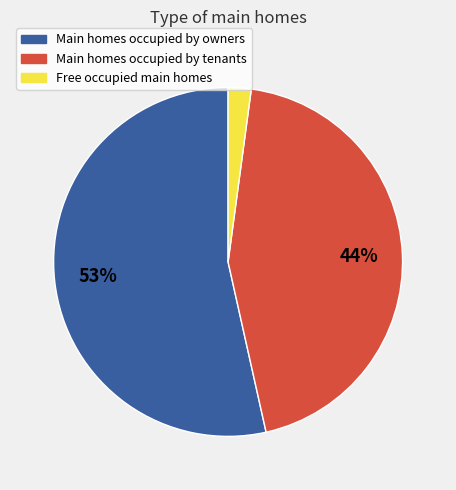

To the nearest percent, what is the average slice percentage?

33%